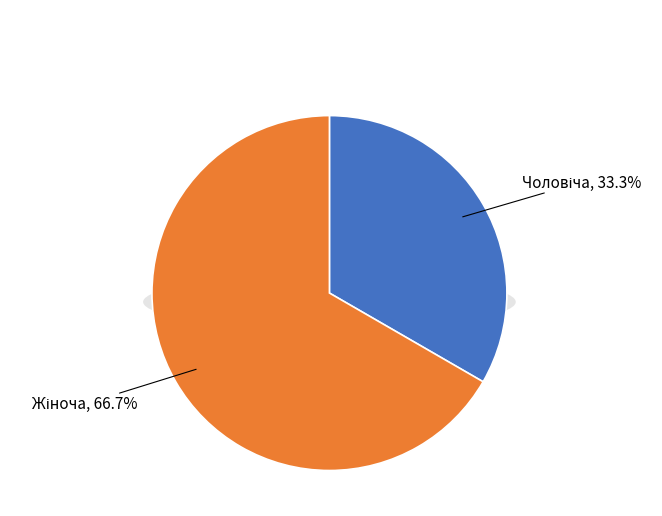

Do Жіноча and Чоловіча together represent more than half of the pie?

Yes